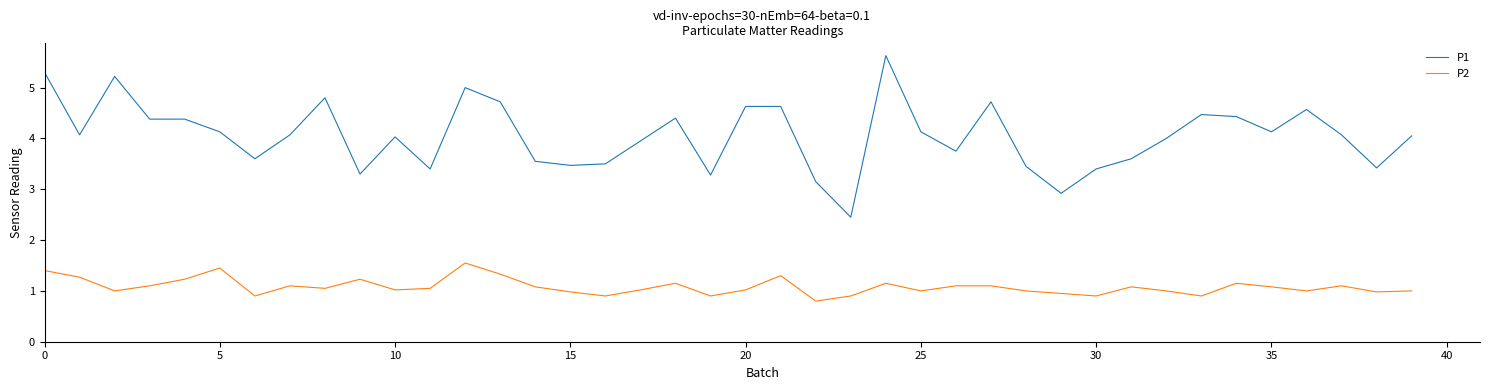

Which series has the largest total across all categories?

P1